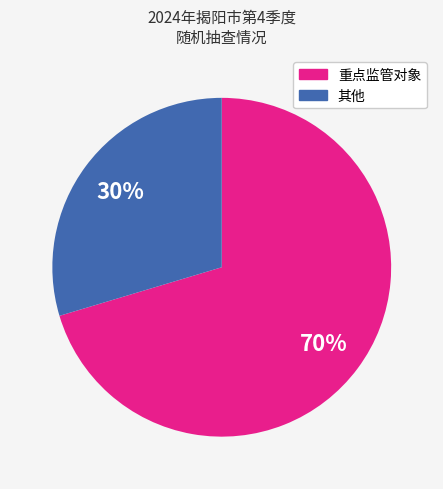

To the nearest percent, what is the average slice percentage?

50%